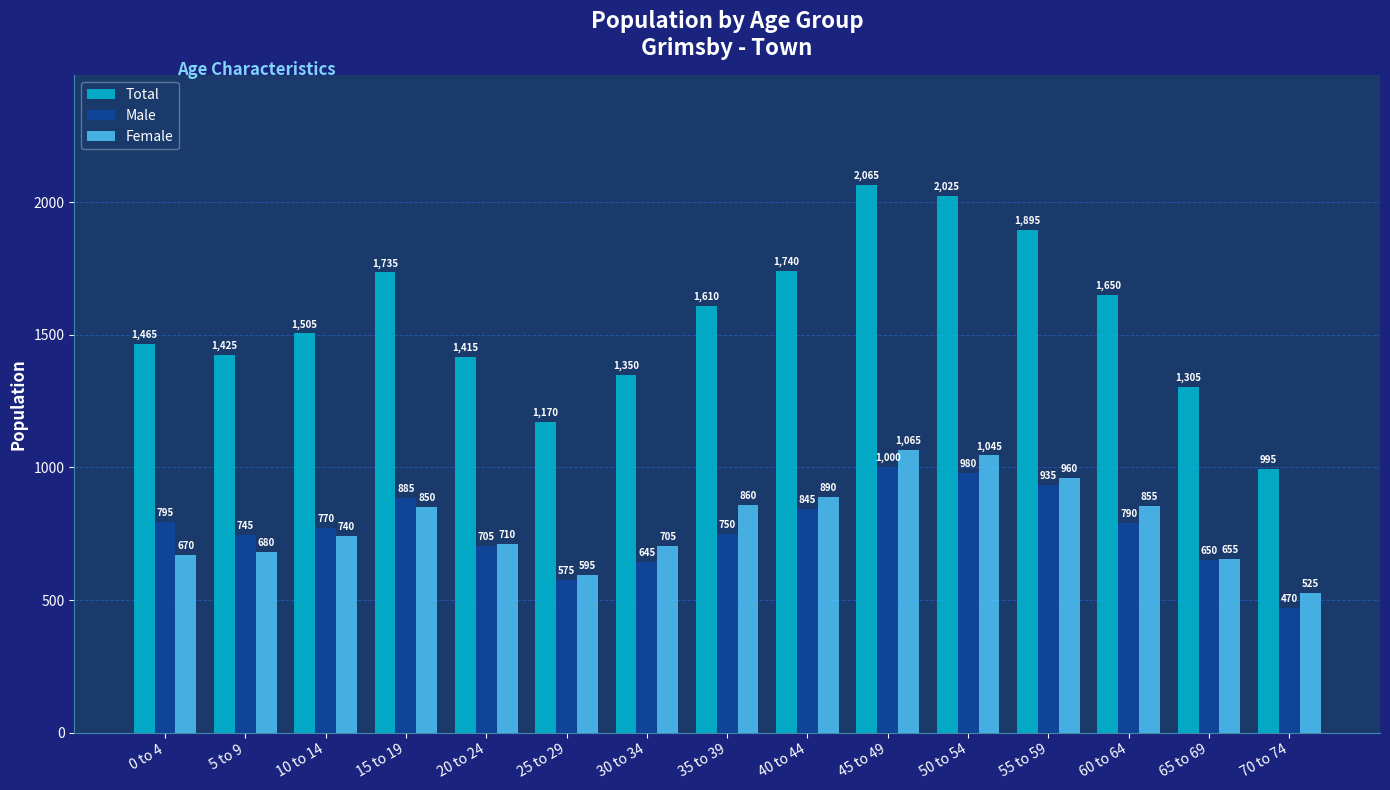

What is the difference between the Male values at 25 to 29 and 20 to 24?

130